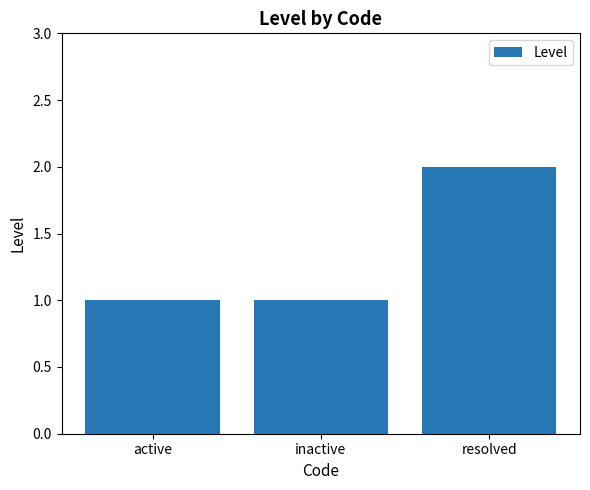

Reading left to right, what are all the values shown in this chart?

1	1	2